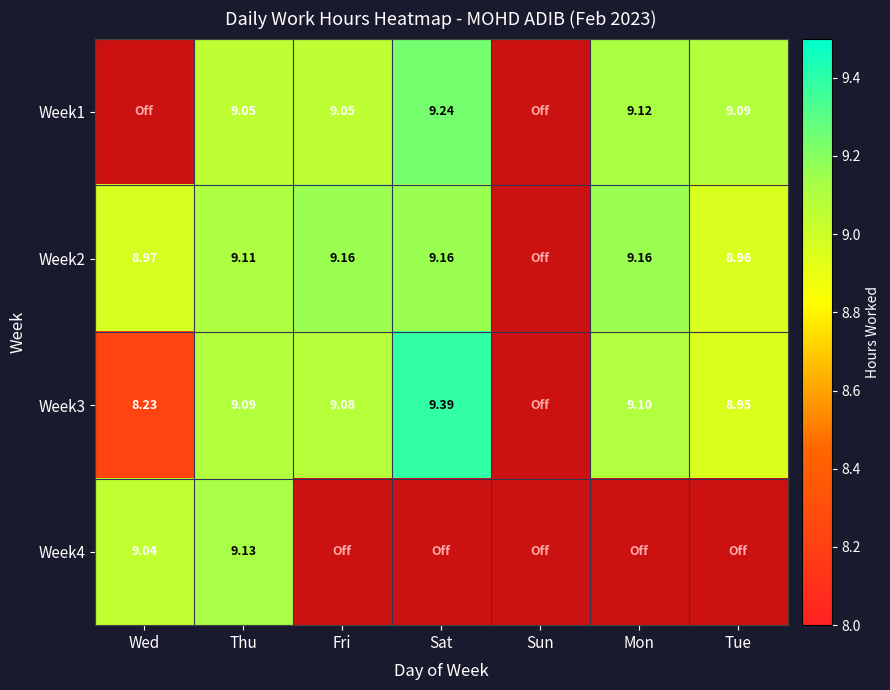

The Week1 series shows 2.1 at Tue. True or false?

False